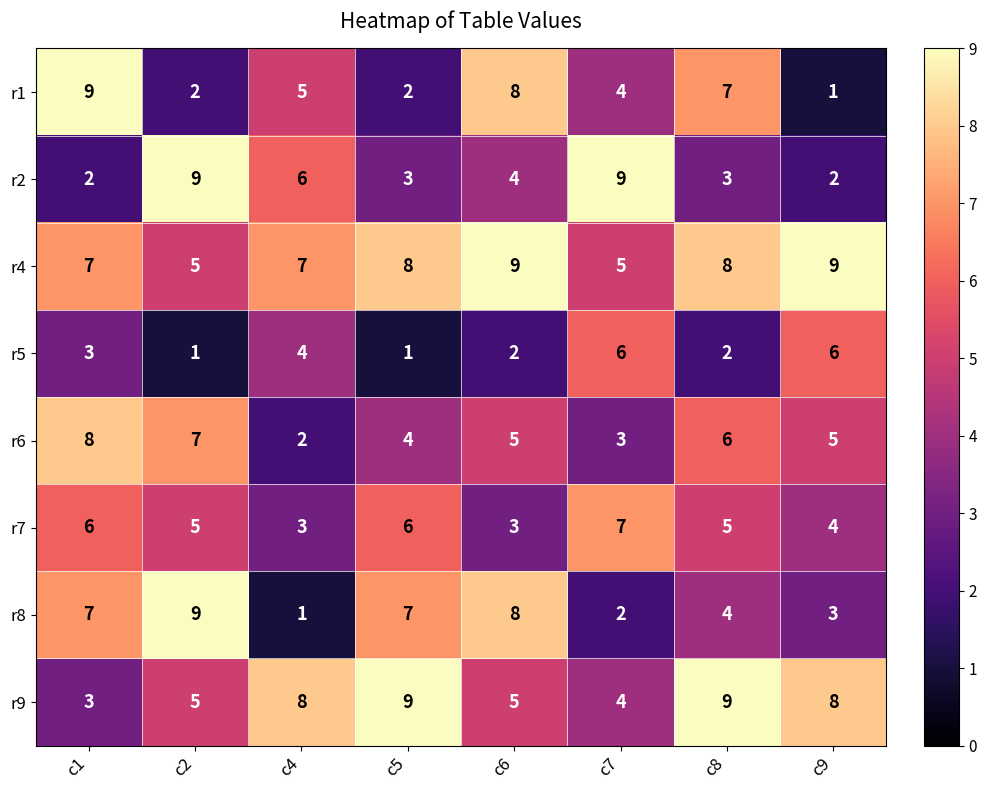

True or false: r9 has a value of 9 at c5.

True